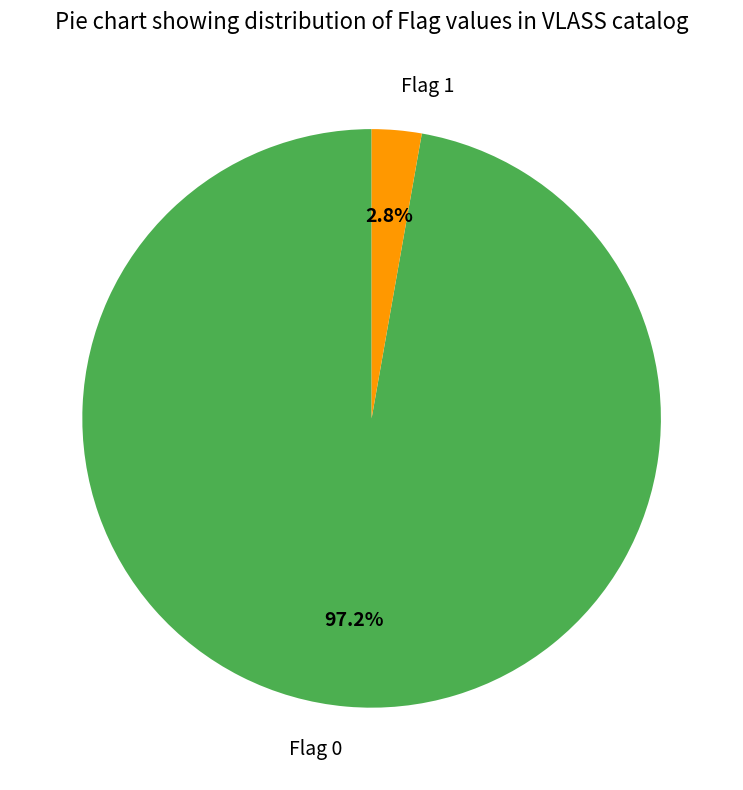

How many segments does this pie chart have?

2